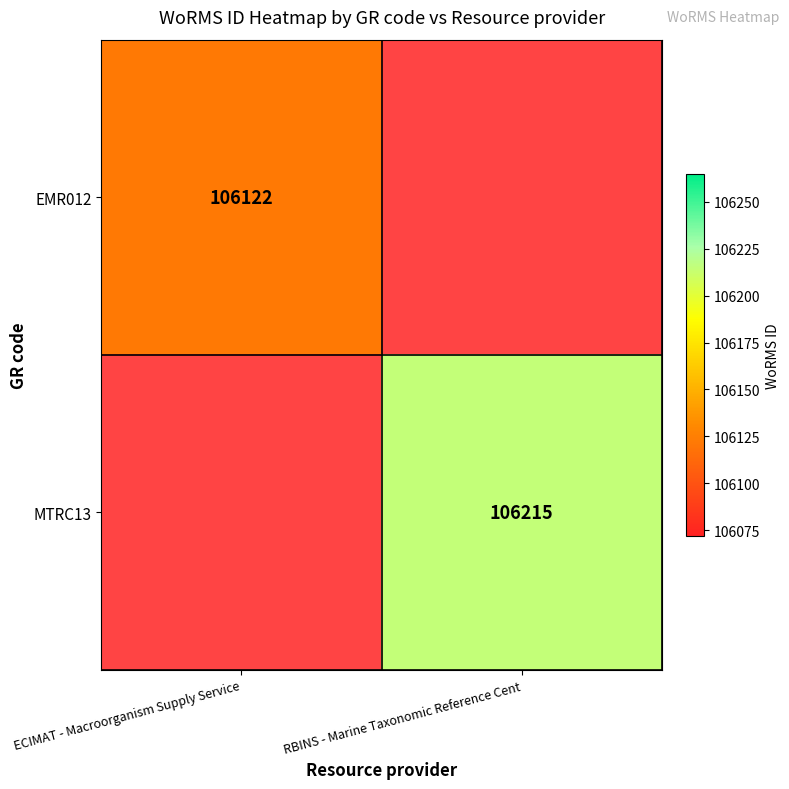

Is it true that MTRC13 equals 39784 at RBINS - Marine Taxonomic Reference Cent?

False